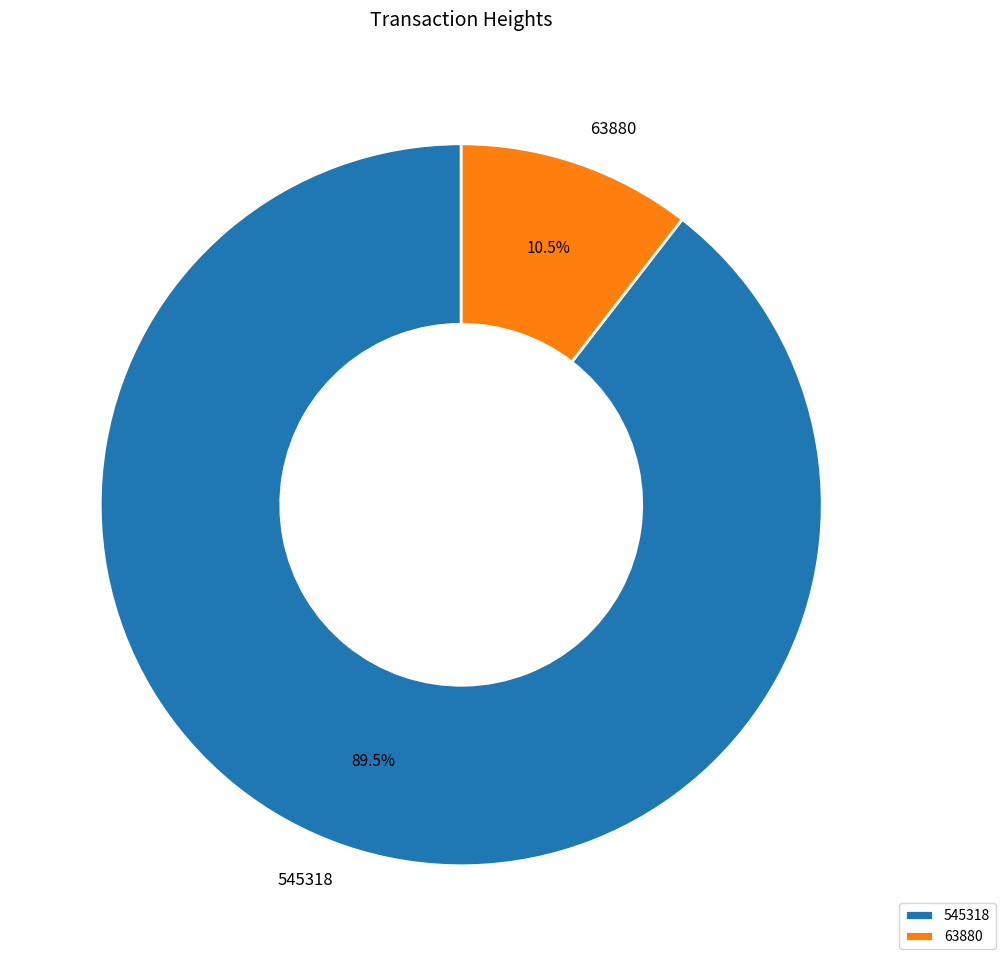

Do 545318 and 63880 together represent more than half of the pie?

Yes